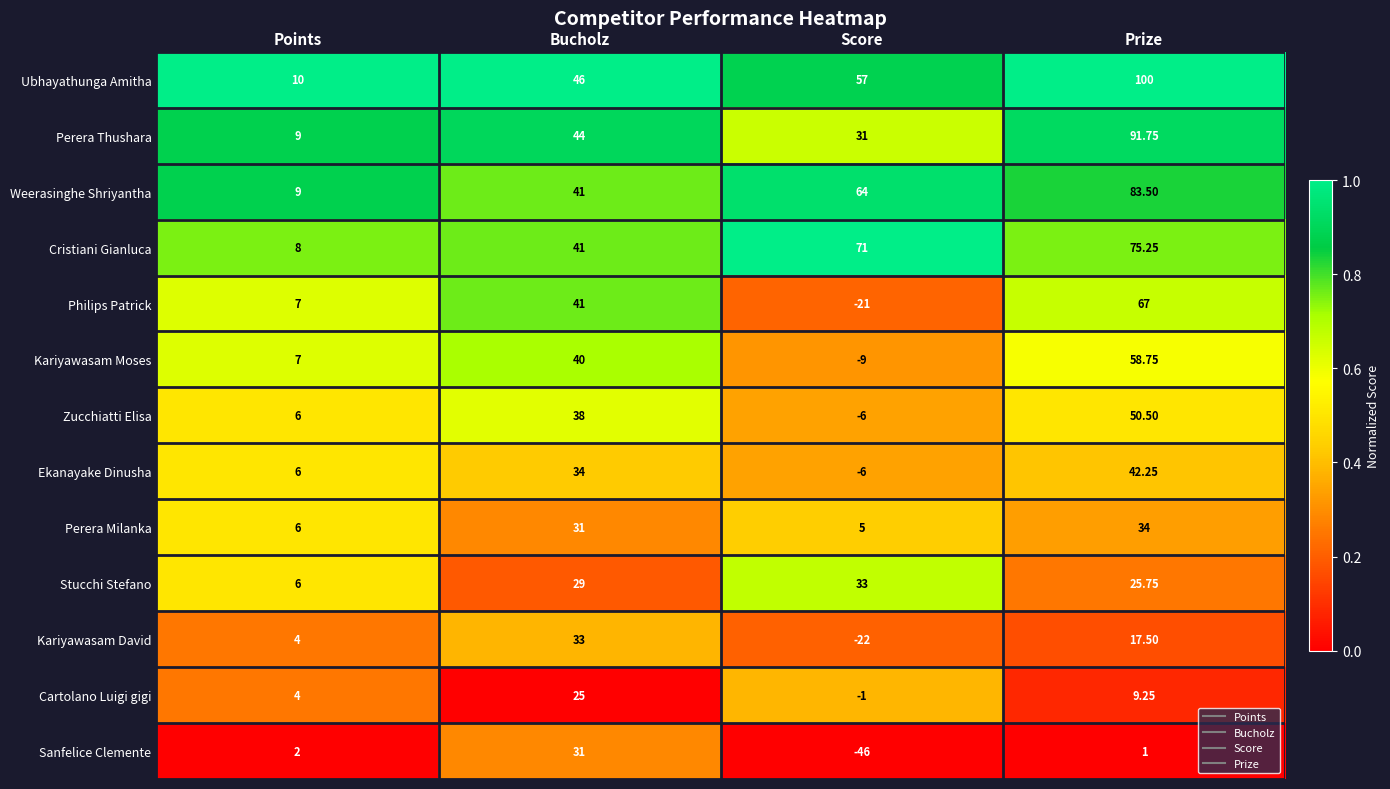

At which category is the sum across all series the highest?

Prize